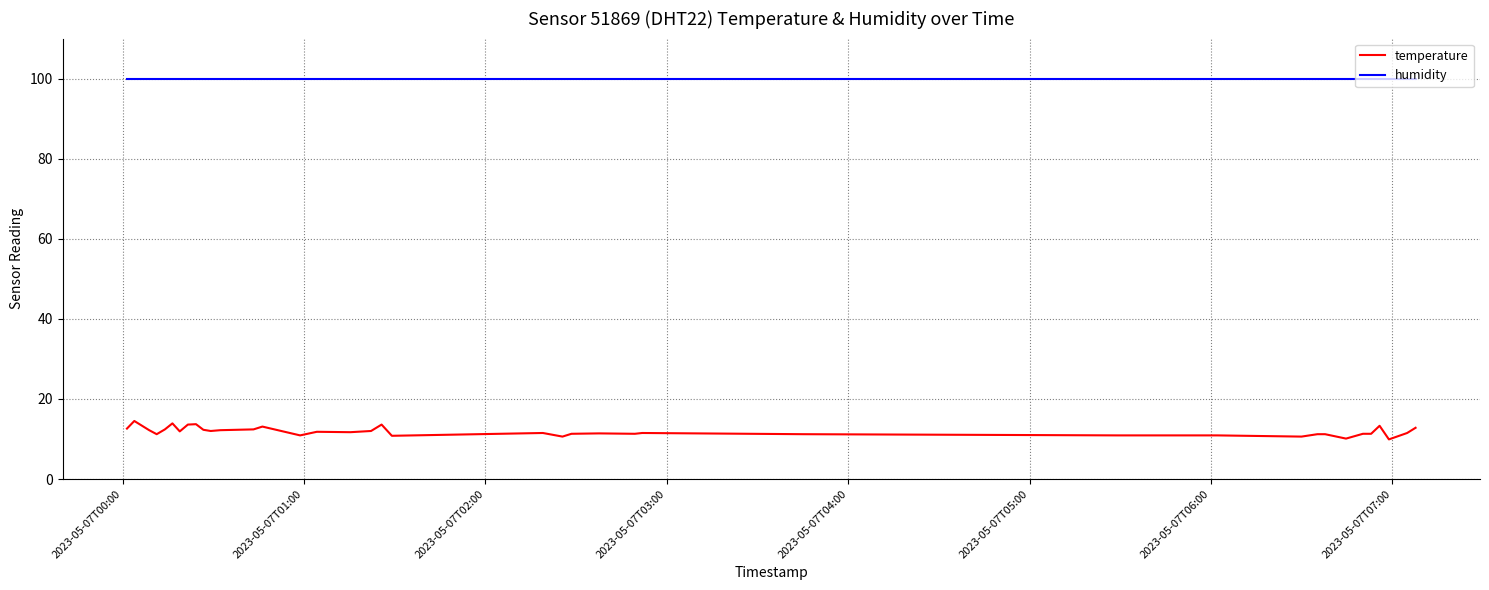

What is the smallest value displayed?

9.9